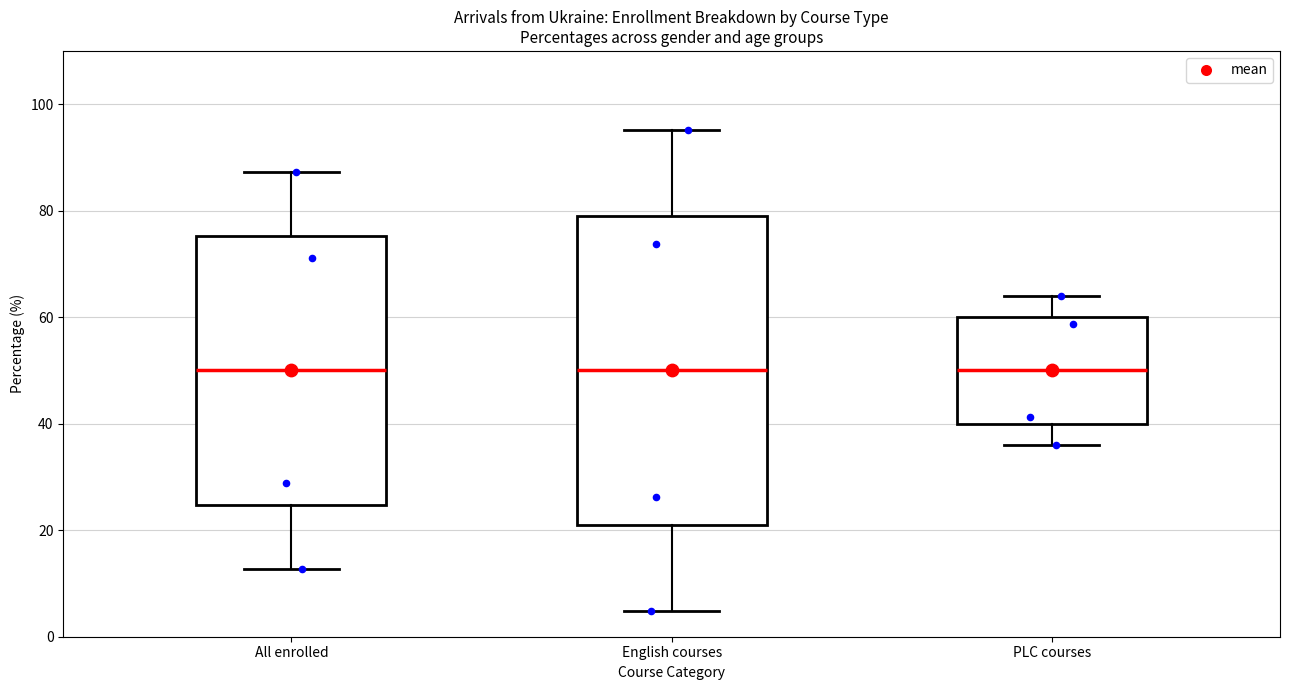

Reading left to right, read every box against the y-axis: the position of its median line, the range the box covers, and the ends of its whiskers. The values are not printed on the chart, so give them approximately, as read against the axis.

All enrolled: median 50, box 24 to 76, whiskers 12 to 88
English courses: median 50, box 20 to 80, whiskers 4 to 96
PLC courses: median 50, box 40 to 60, whiskers 36 to 64